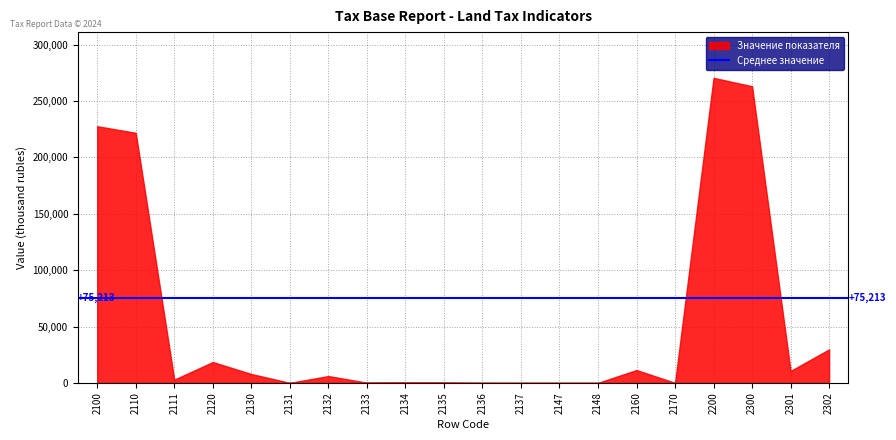

How many lines are shown in the chart?

1